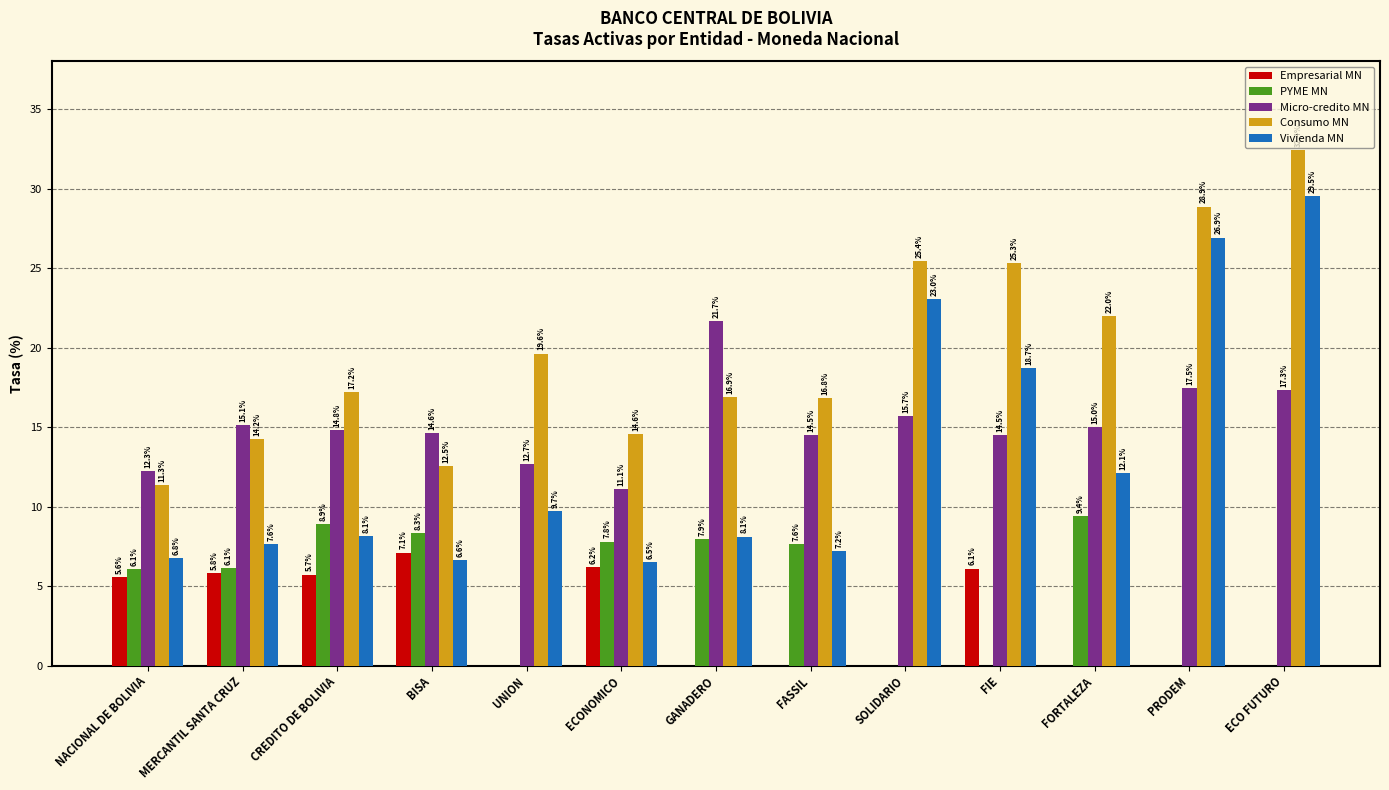

Is it true that Vivienda MN equals 18.7 at FIE?

True